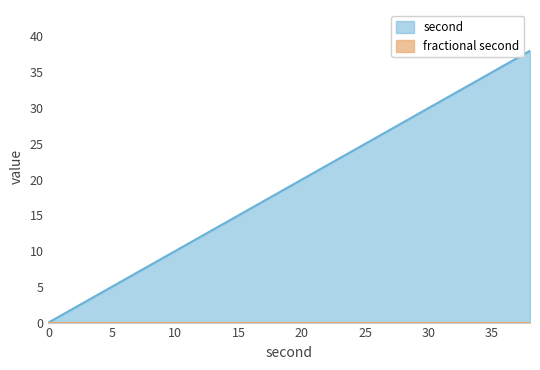

Does the chart display data point markers on the line(s)?

No